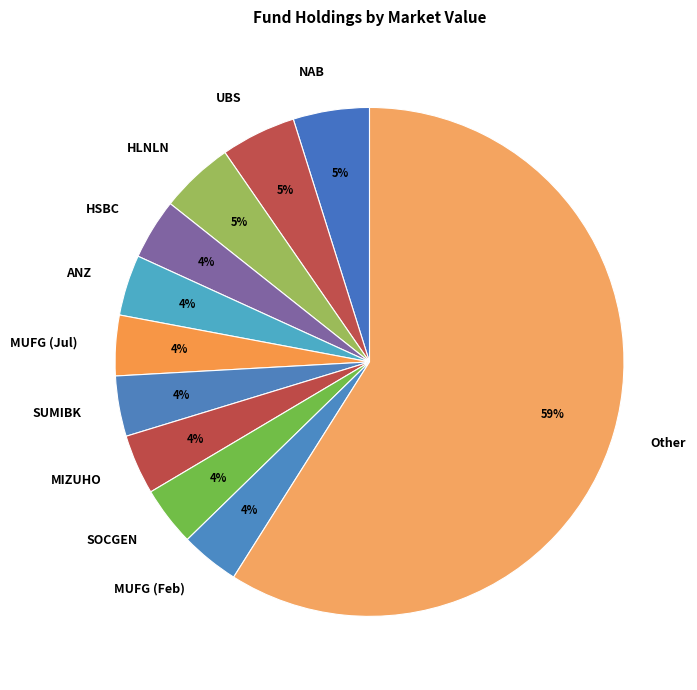

Do MUFG (Feb) and Other together represent more than half of the pie?

Yes